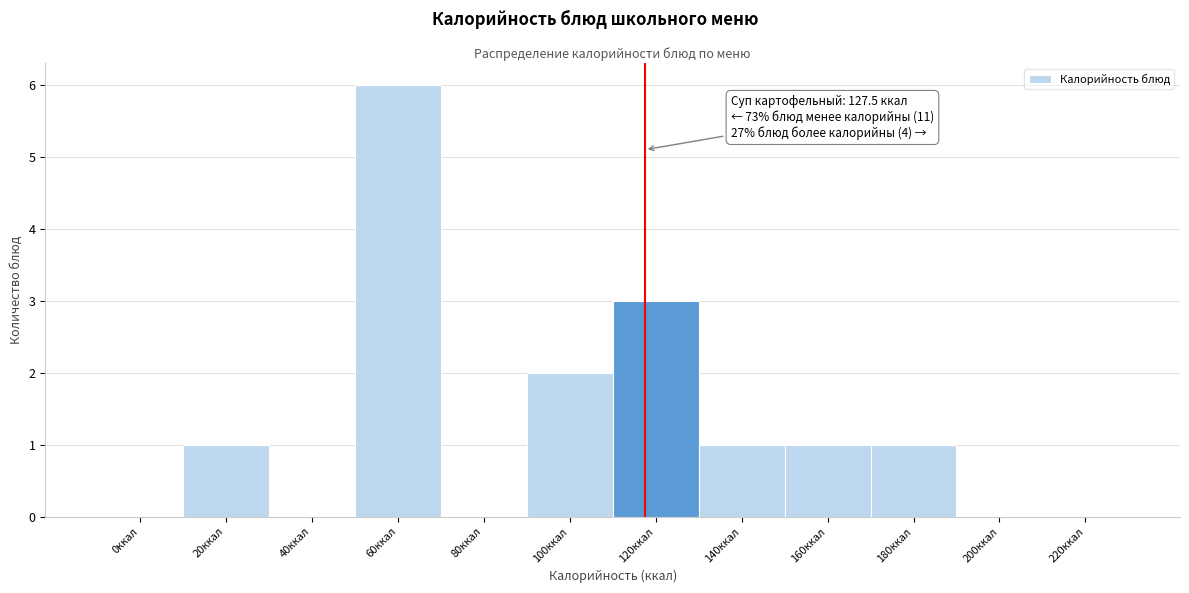

Reading left to right, what are all the values shown in this chart?

0ккал=0	20ккал=1	40ккал=0	60ккал=6	80ккал=0	100ккал=2	120ккал=3	140ккал=1	160ккал=1	180ккал=1	200ккал=0	220ккал=0